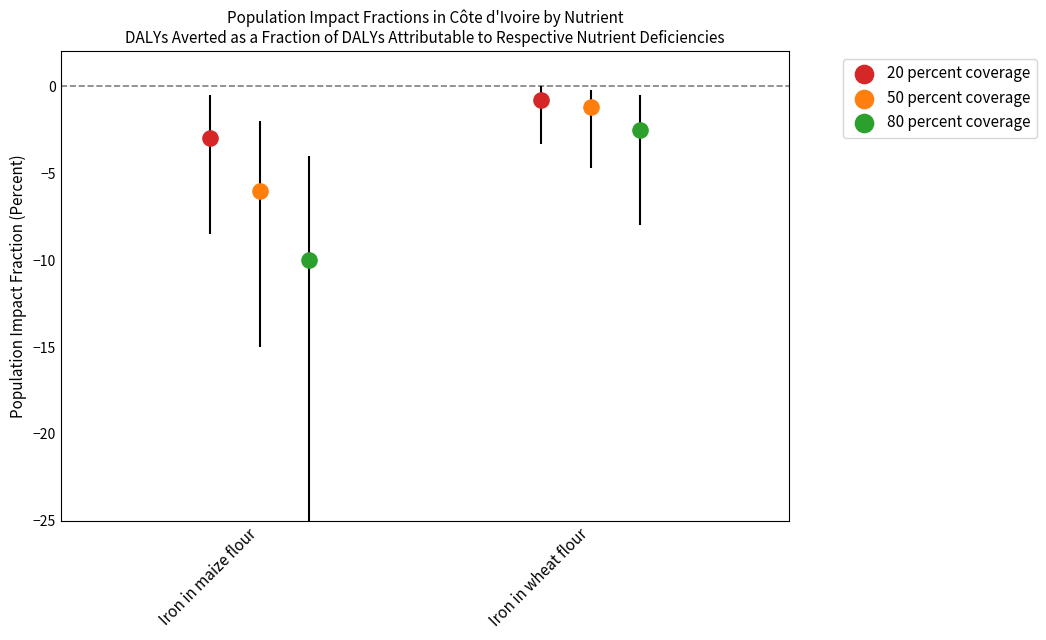

Which series reaches the minimum Y coordinate?

80 percent coverage